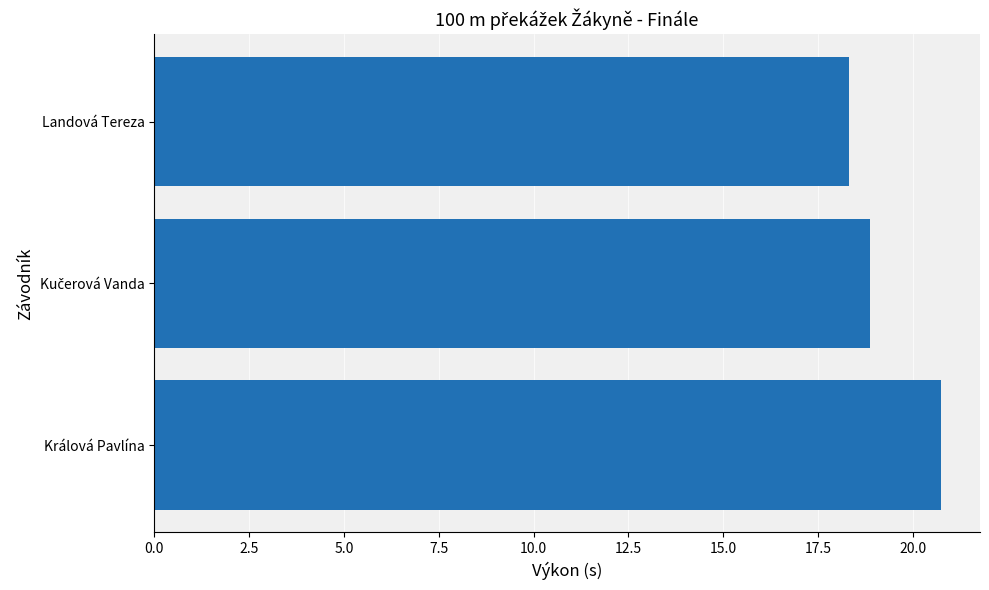

How many bars are there in total?

3